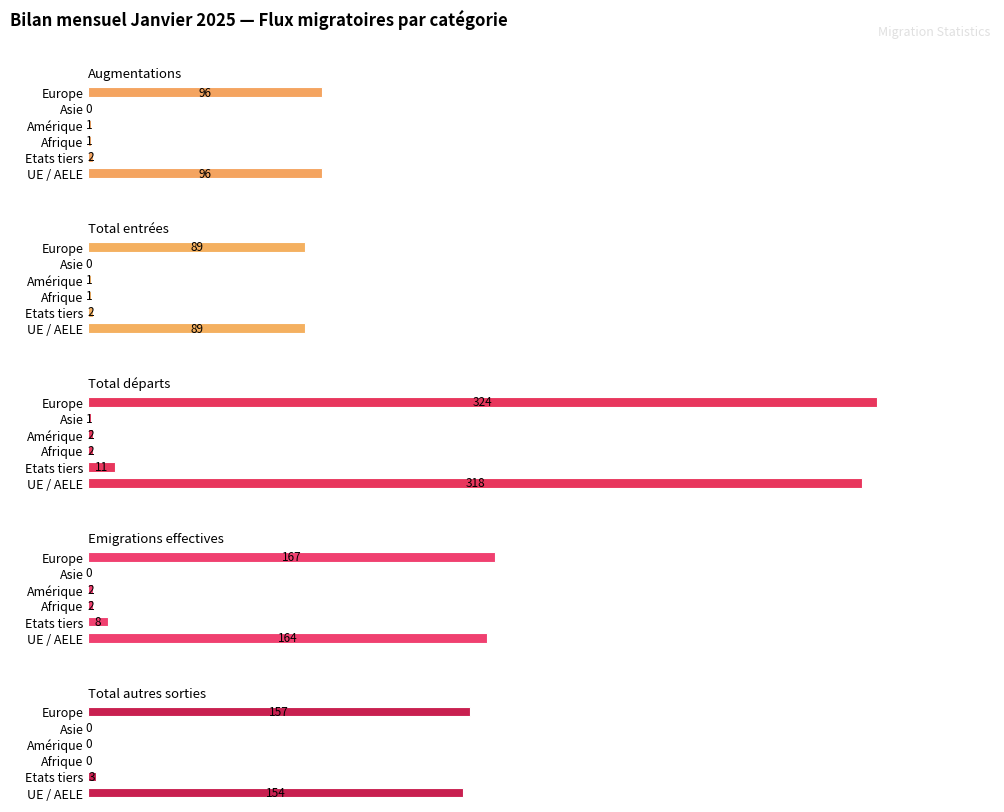

Reading left to right, list all the values displayed in this chart.

Augmentations: 96	2	1	1	0	96
Total entrées: 89	2	1	1	0	89
Total départs: 318	11	2	2	1	324
Emigrations effectives: 164	8	2	2	0	167
Total autres sorties: 154	3	0	0	0	157